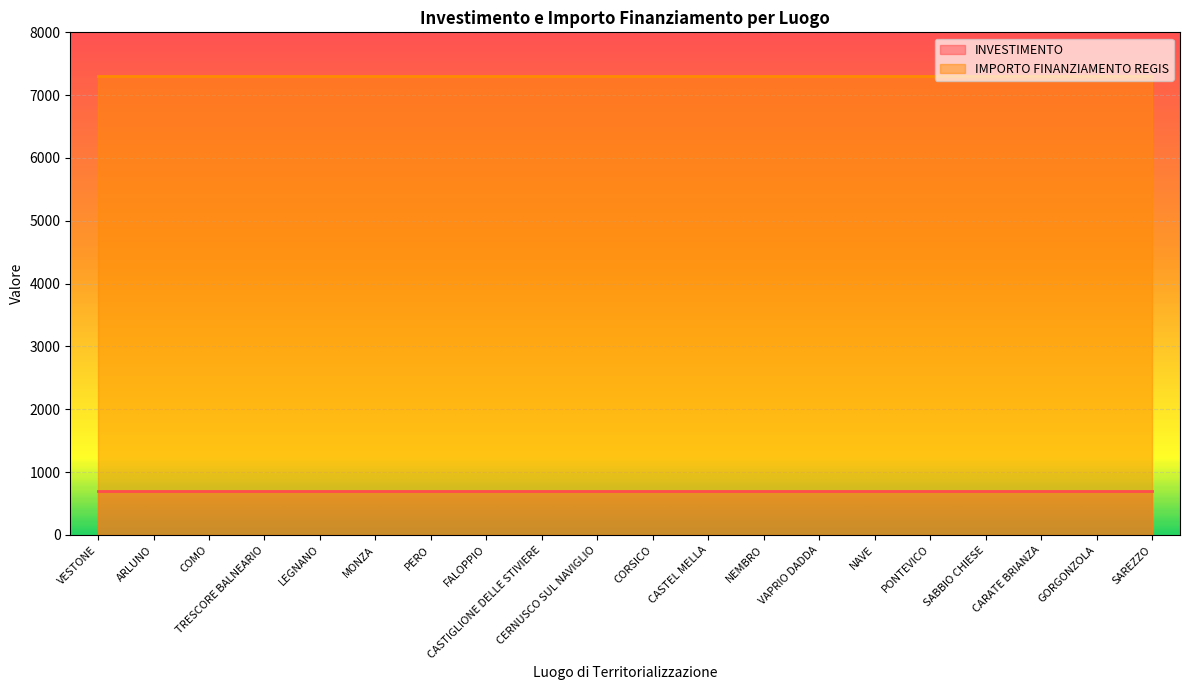

True or false: IMPORTO FINANZIAMENTO REGIS and INVESTIMENTO intersect in this chart.

False